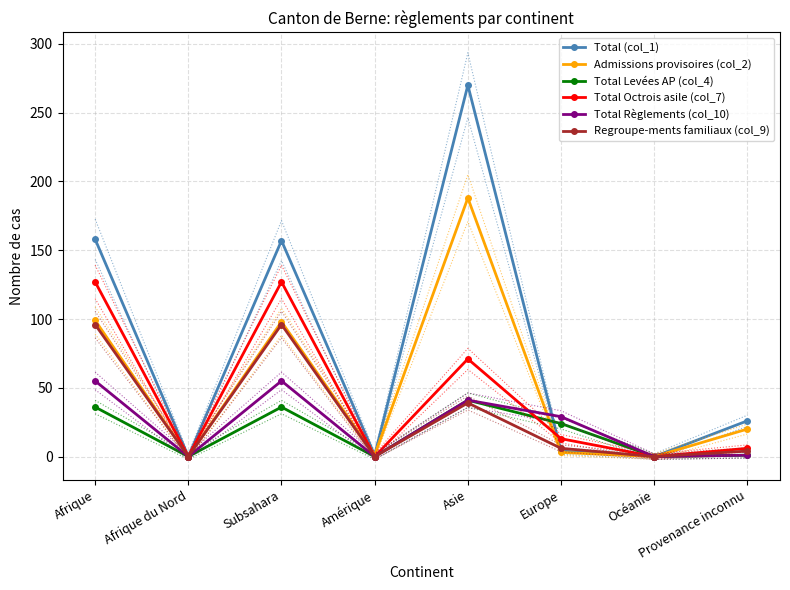

What are all the series names shown in the legend?

Total (col_1), Admissions provisoires (col_2), Total Levées AP (col_4), Total Octrois asile (col_7), Total Règlements (col_10), Regroupe-ments familiaux (col_9)